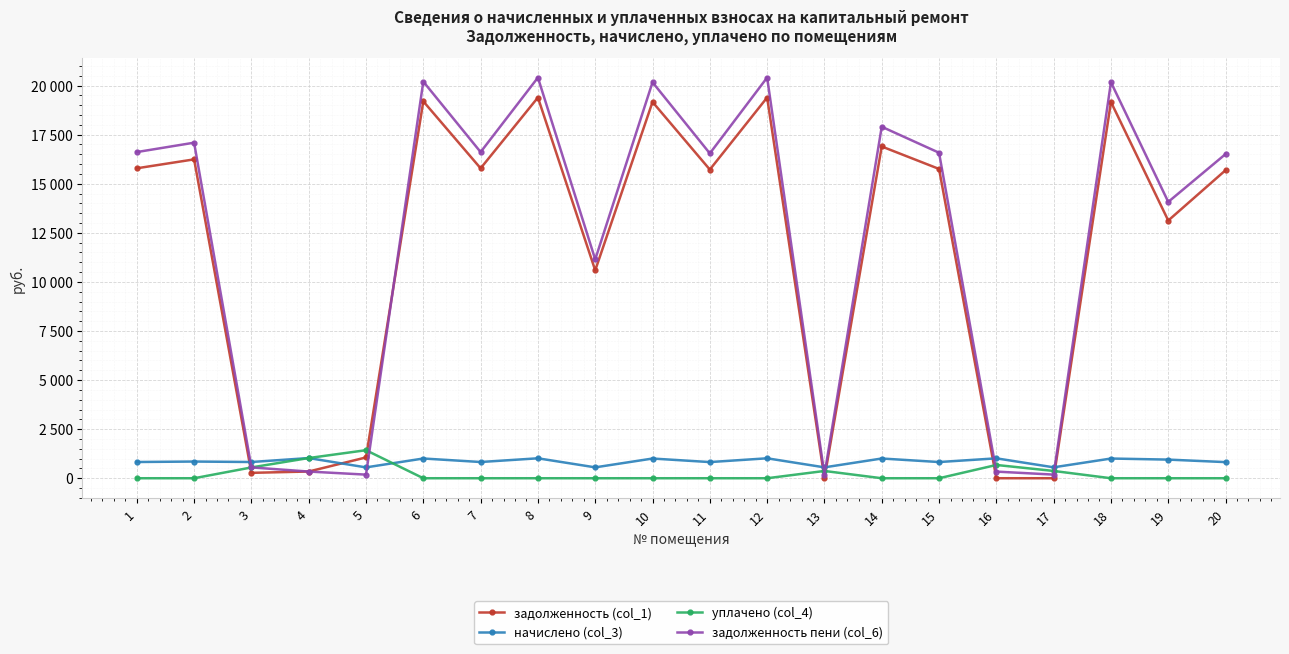

After their last crossing, which series has the higher values: уплачено (col_4) or задолженность (col_1)?

задолженность (col_1)